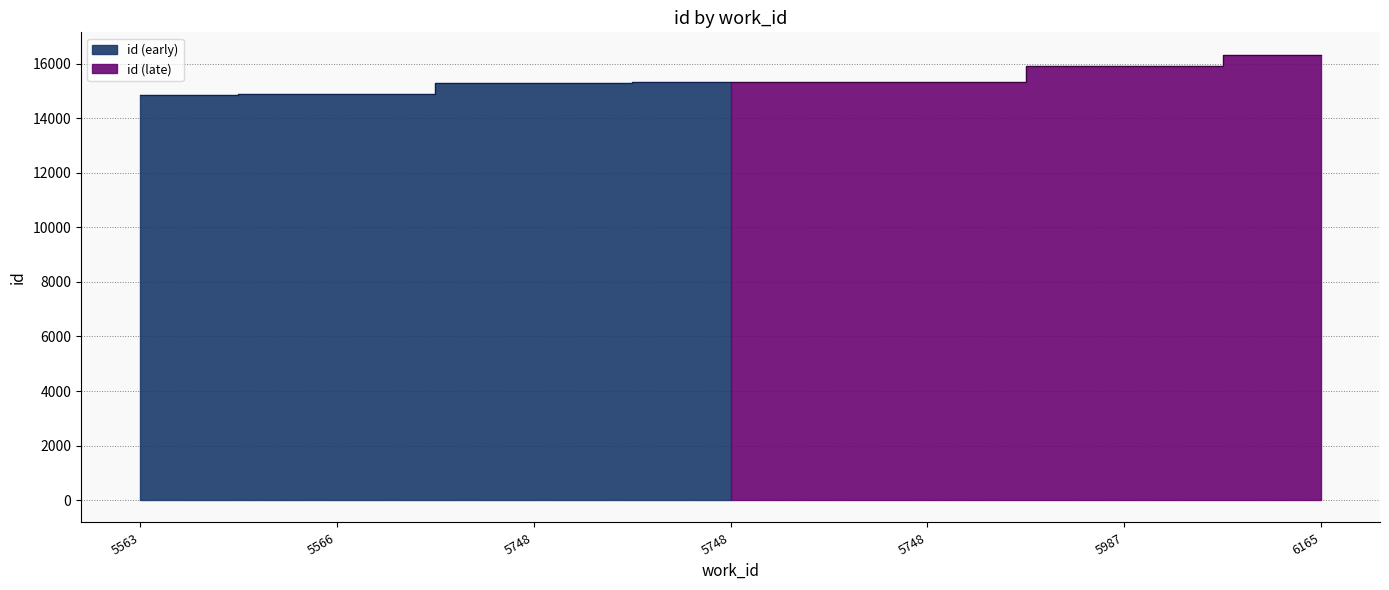

What is the greatest value displayed?

16331